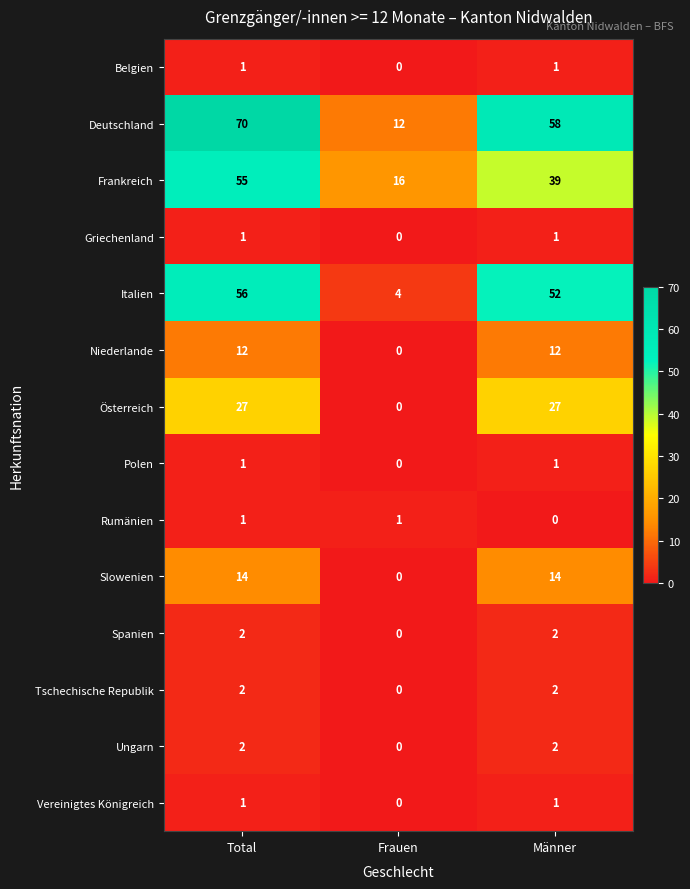

True or false: Ungarn has a value of 2 at Total.

True